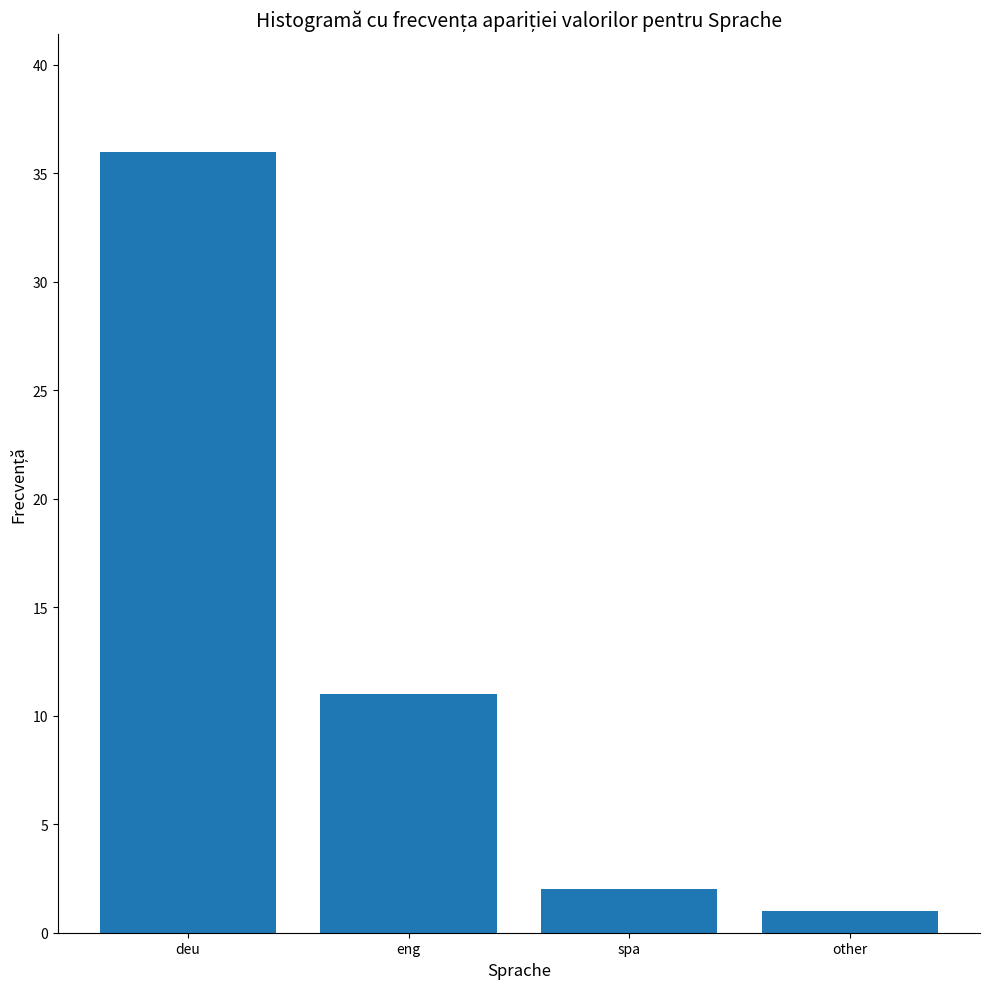

What is the difference between the values at other and spa?

1